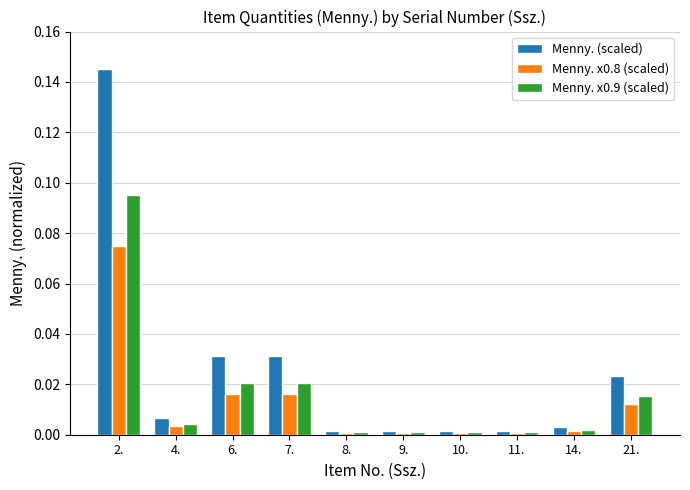

At how many categories does at least one series exceed 0?

10